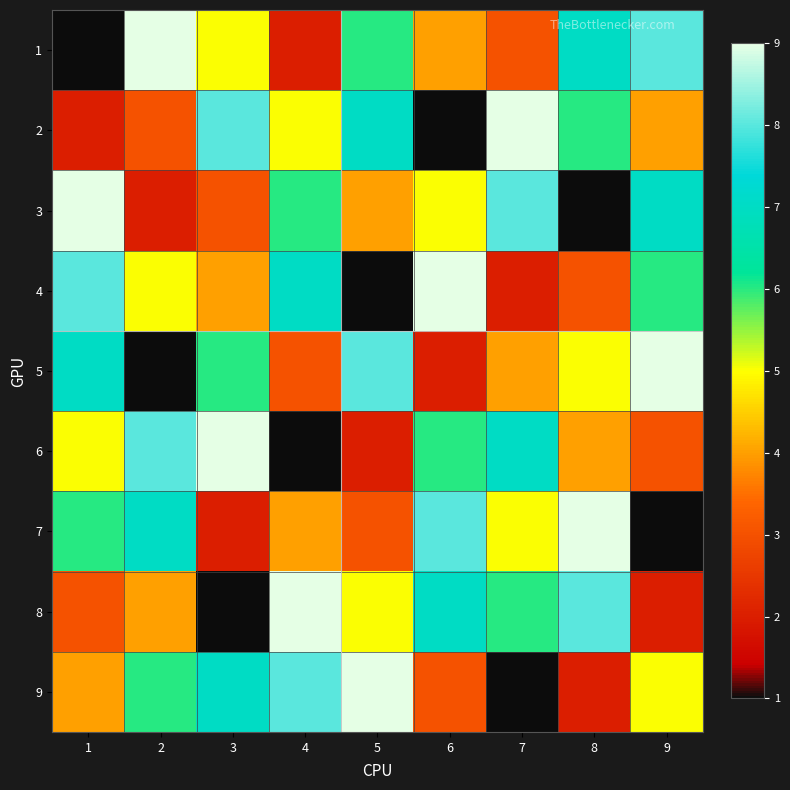

Reading left to right, what are all the values shown in this chart?

1: 1=1	2=9	3=5	4=2	5=6	6=4	7=3	8=7	9=8
2: 1=2	2=3	3=8	4=5	5=7	6=1	7=9	8=6	9=4
3: 1=9	2=2	3=3	4=6	5=4	6=5	7=8	8=1	9=7
4: 1=8	2=5	3=4	4=7	5=1	6=9	7=2	8=3	9=6
5: 1=7	2=1	3=6	4=3	5=8	6=2	7=4	8=5	9=9
6: 1=5	2=8	3=9	4=1	5=2	6=6	7=7	8=4	9=3
7: 1=6	2=7	3=2	4=4	5=3	6=8	7=5	8=9	9=1
8: 1=3	2=4	3=1	4=9	5=5	6=7	7=6	8=8	9=2
9: 1=4	2=6	3=7	4=8	5=9	6=3	7=1	8=2	9=5